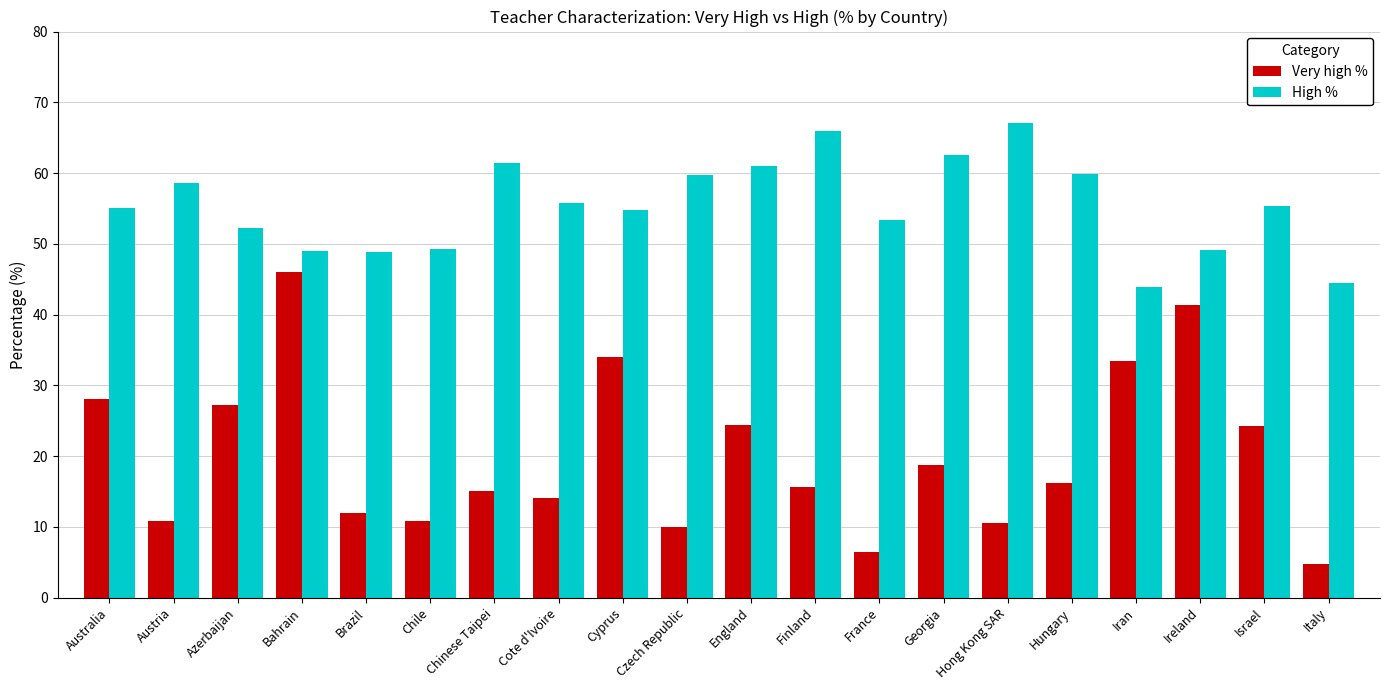

The Very high % series shows 40.5 at Israel. True or false?

False